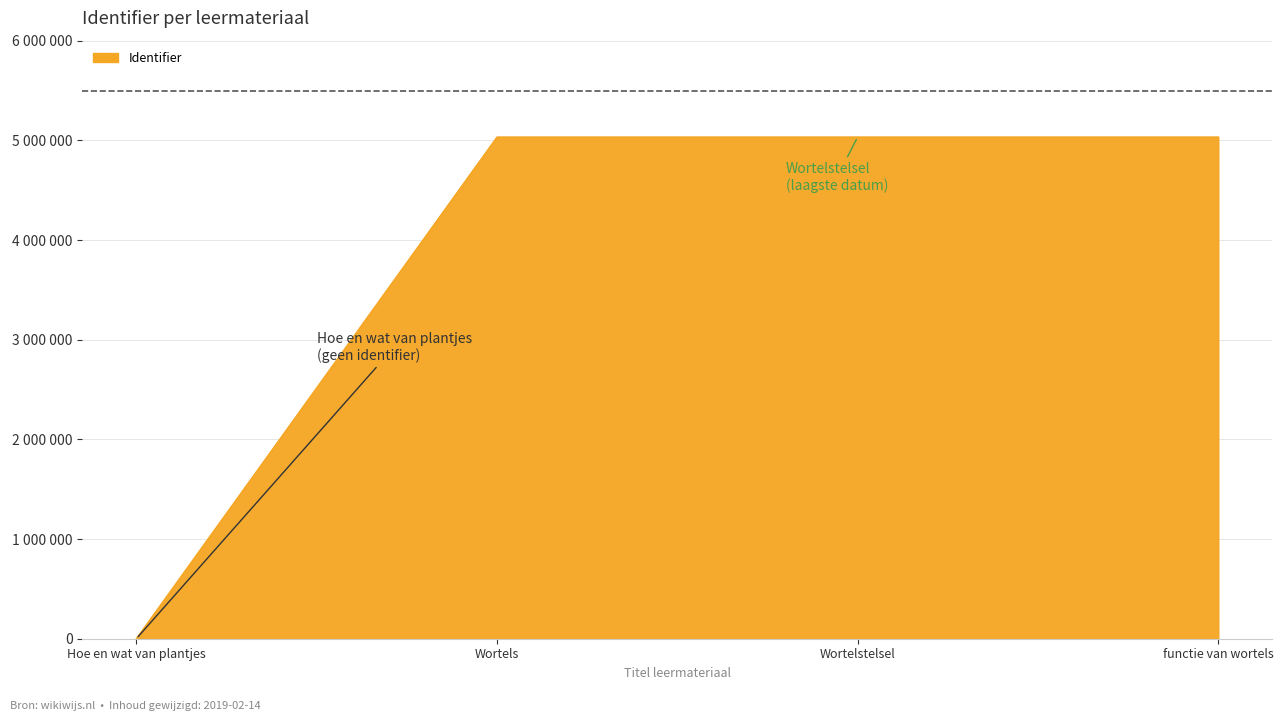

What is the difference between the values at Wortelstelsel and Hoe en wat van plantjes?

5032993